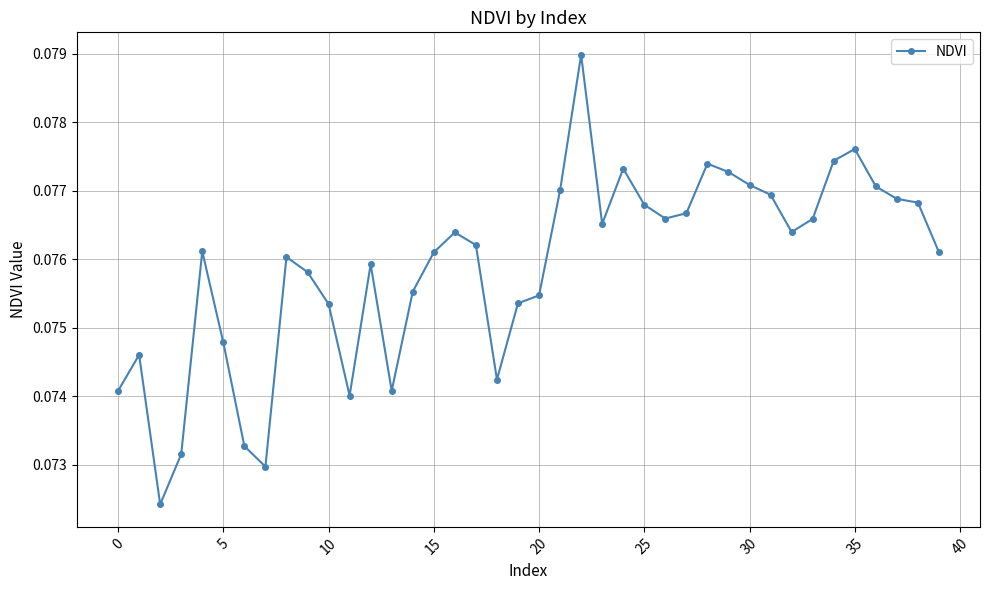

How many values are between 0 and 1?

40